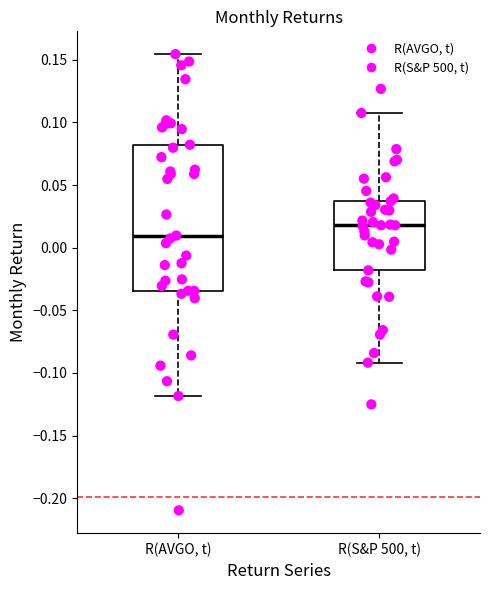

Where does the lower whisker of the box for R(S&P 500, t) end on the y-axis? The values are not printed on the chart, so give them approximately, as read against the axis.

-0.090